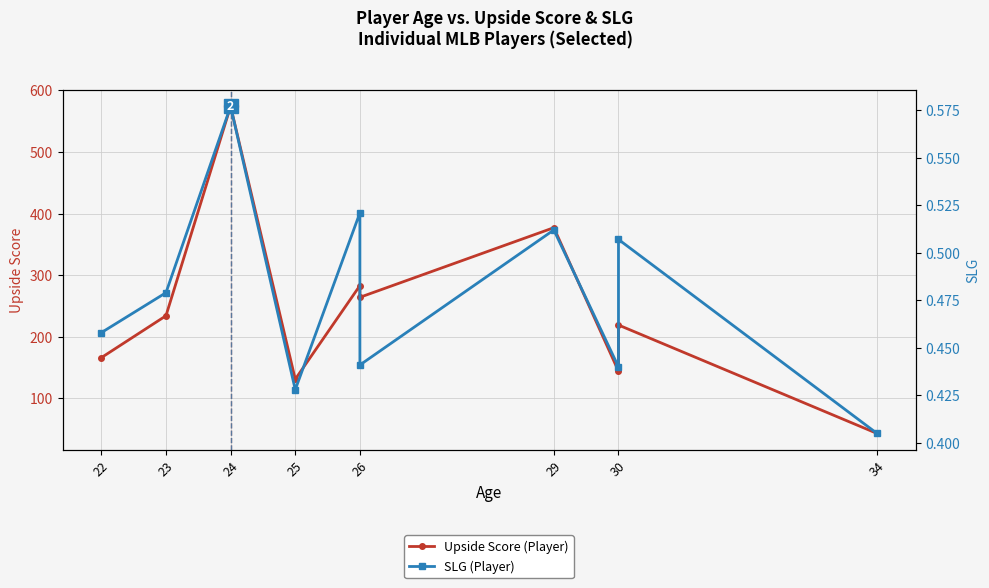

True or false: Upside Score (Player) and SLG (Player) intersect in this chart.

False